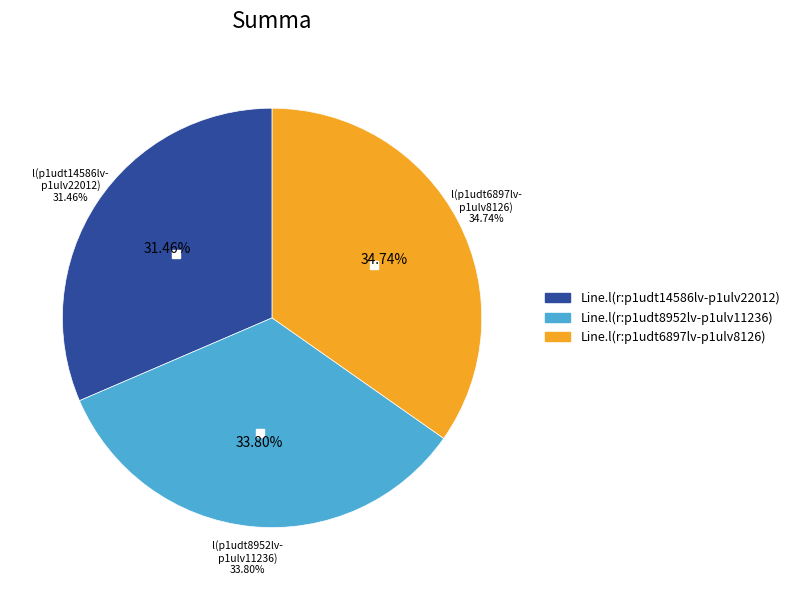

To the nearest percent, what portion does Line.l(r:p1udt8952lv-p1ulv11236) represent?

34%